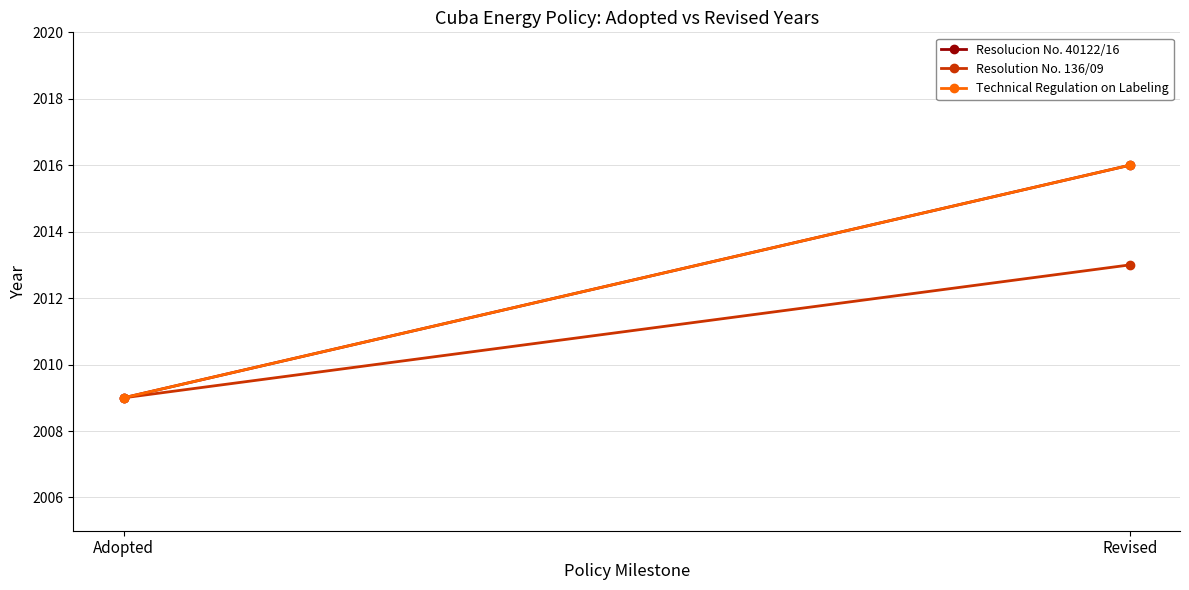

How many lines are shown in the chart?

3